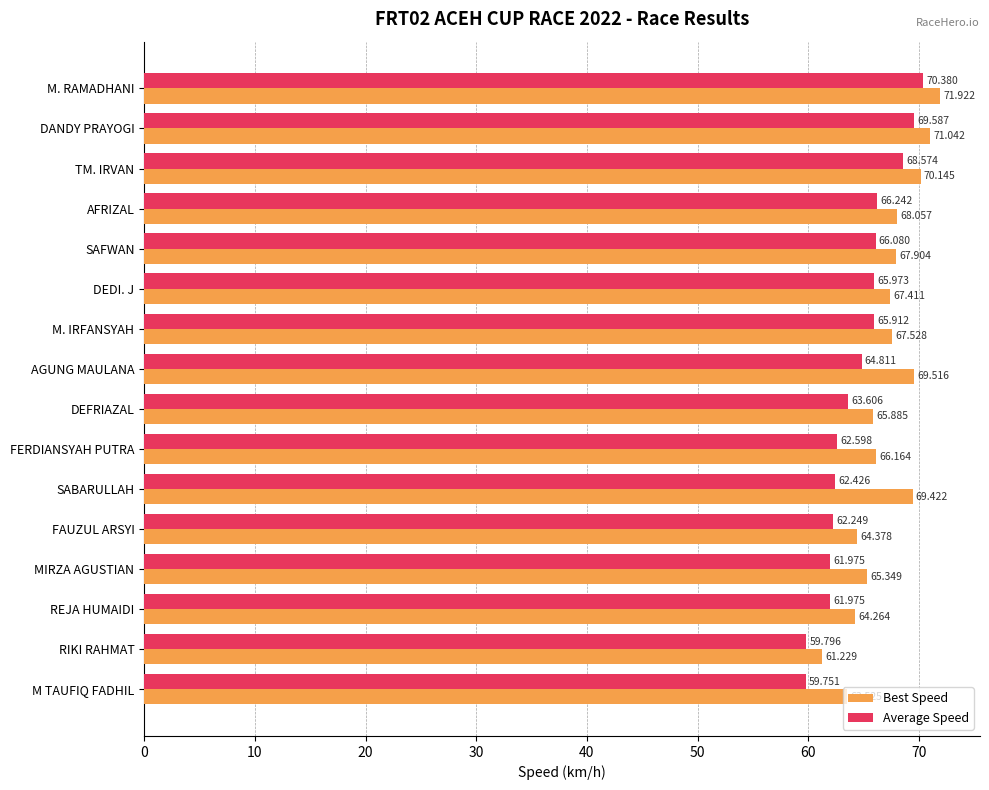

Which series has the largest total across all categories?

Best Speed